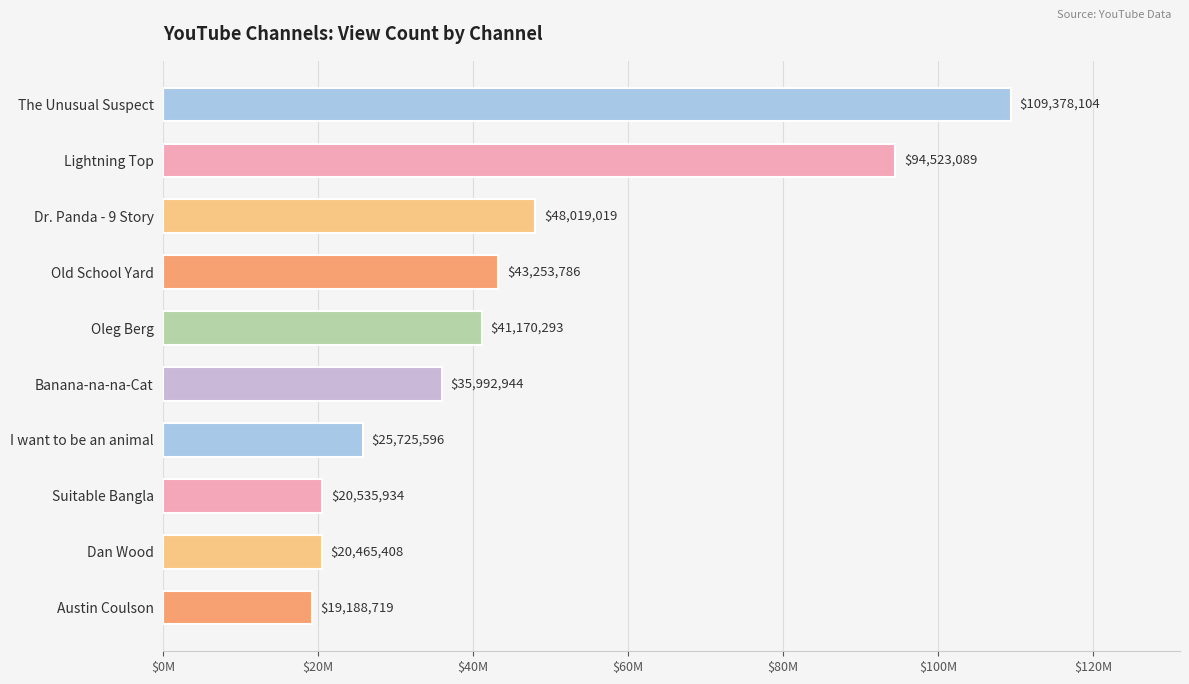

Does the chart contain any negative values?

No